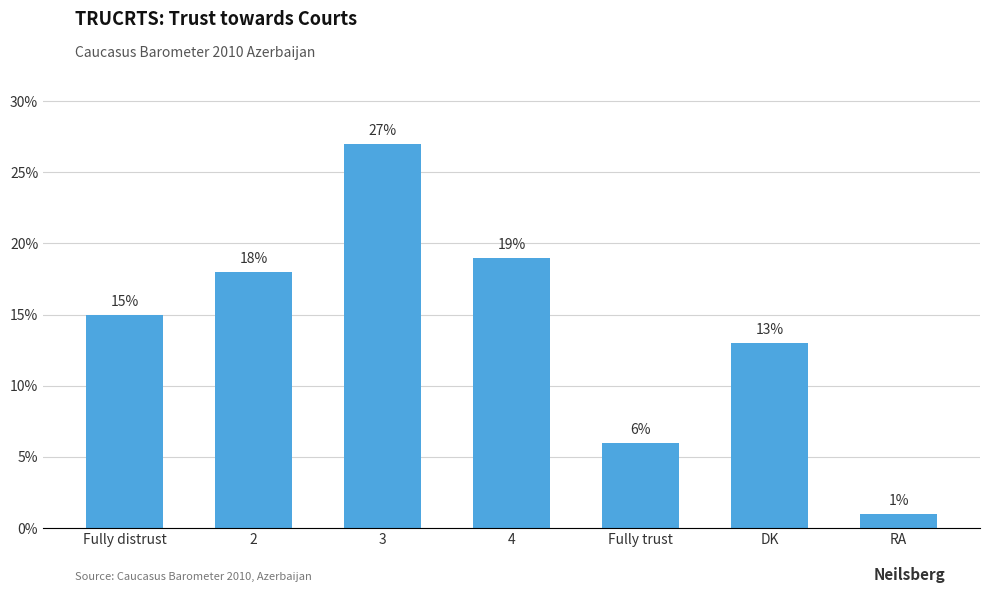

How many values are below 15?

3